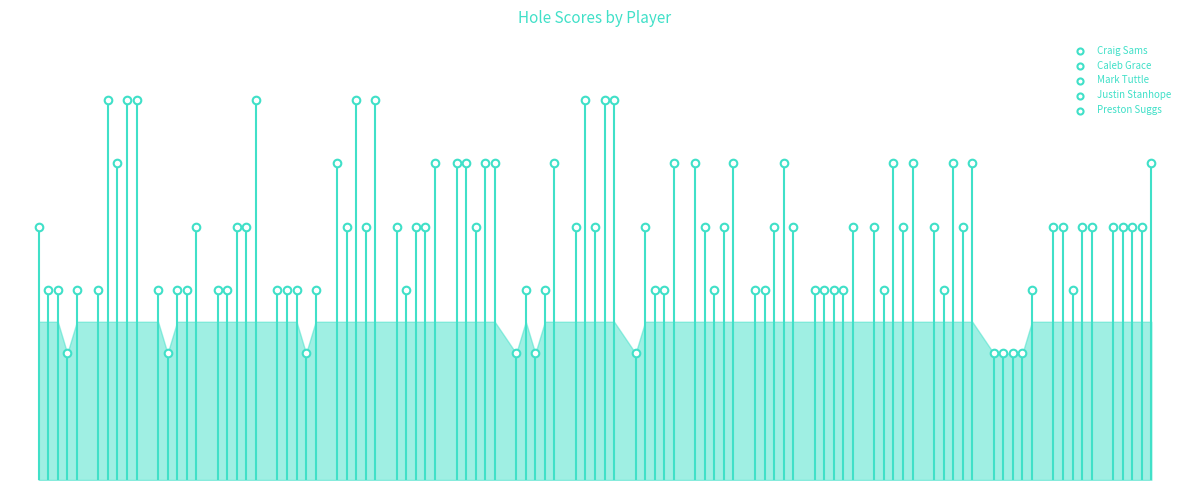

Which series has the largest total across all categories?

Preston Suggs